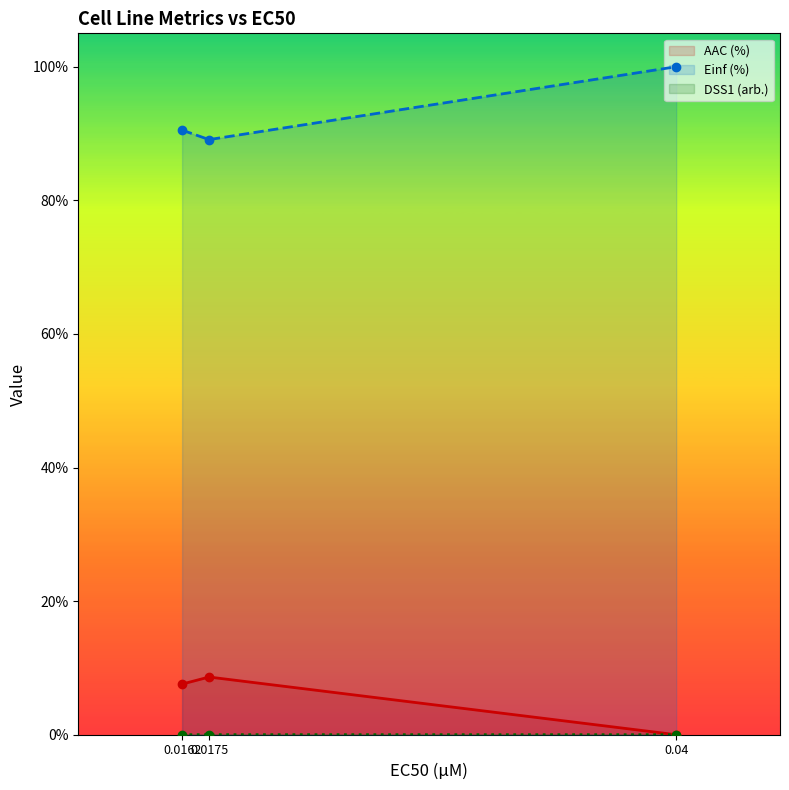

How many data points in AAC (%) are less than 7?

1